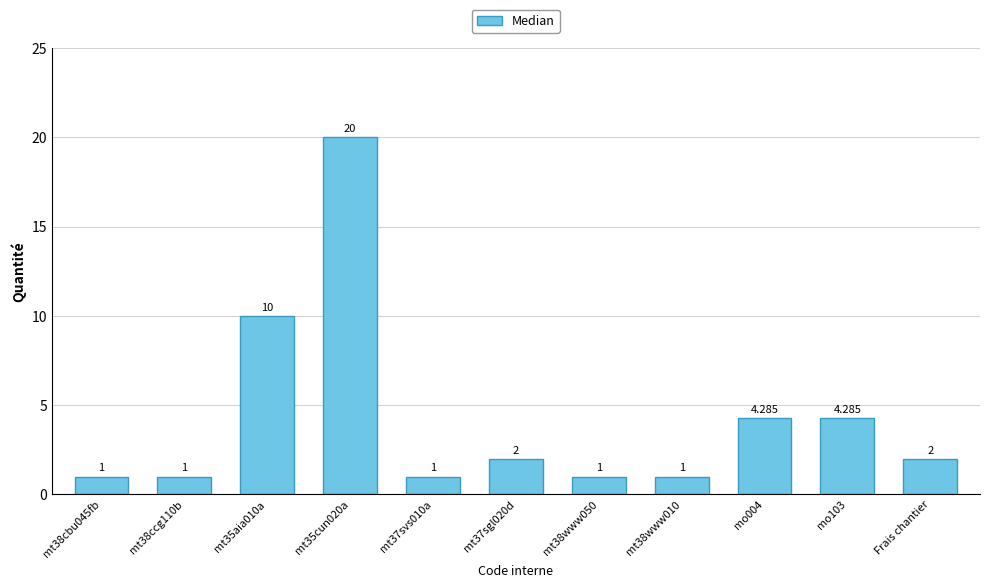

Reading left to right, transcribe all the data shown in this chart.

1.0	1.0	10.0	20.0	1.0	2.0	1.0	1.0	4.3	4.3	2.0